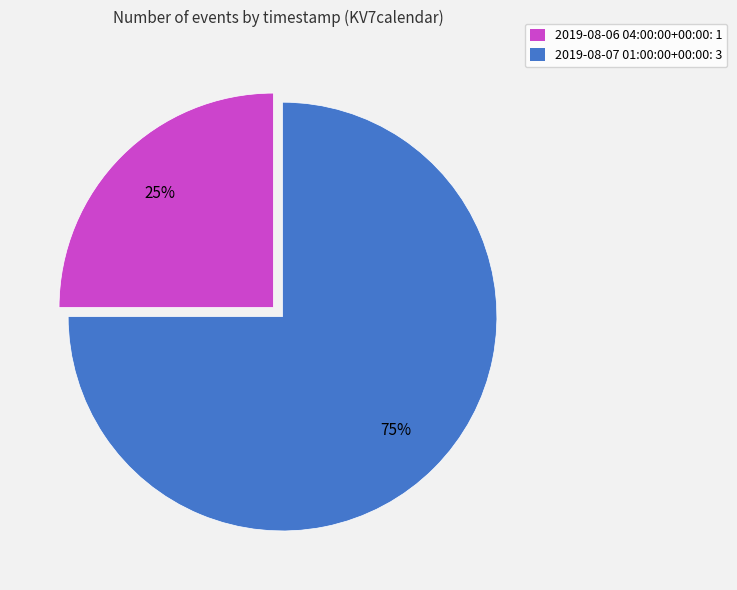

Rank the categories by value from lowest to highest.

2019-08-06 04:00:00+00:00, 2019-08-07 01:00:00+00:00